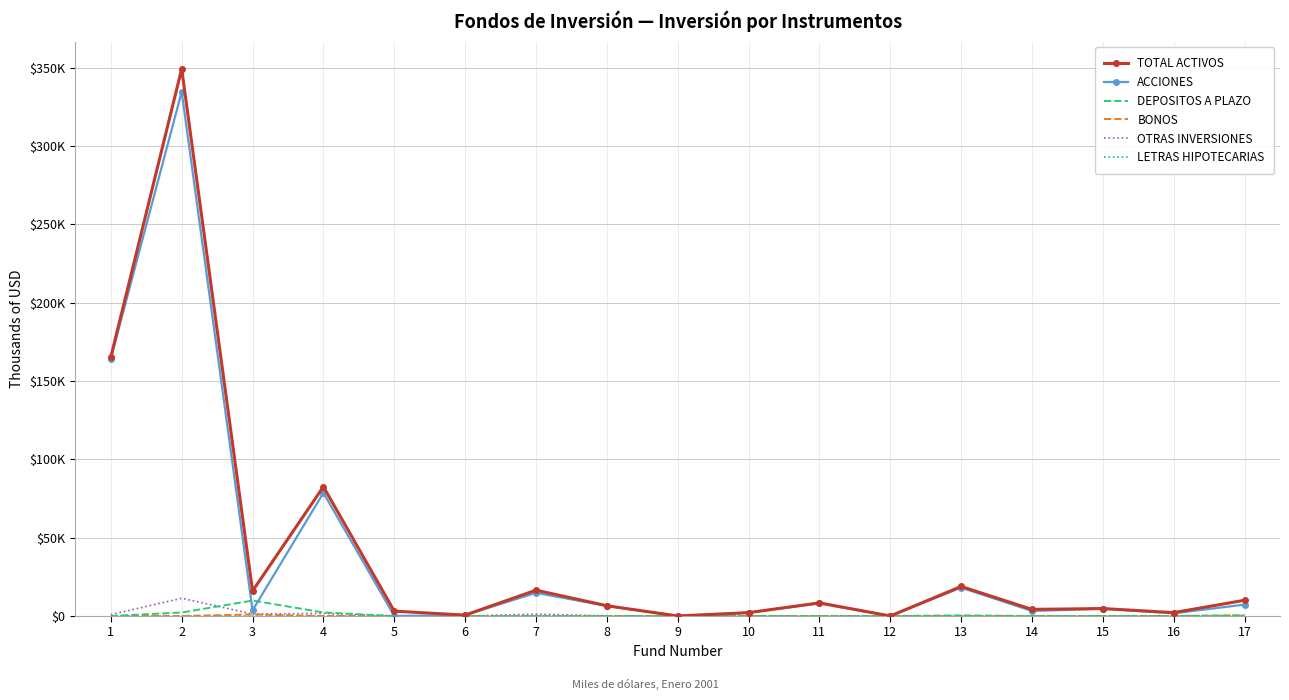

What is the value of the DEPOSITOS A PLAZO point at the 17th from the left?

410.6